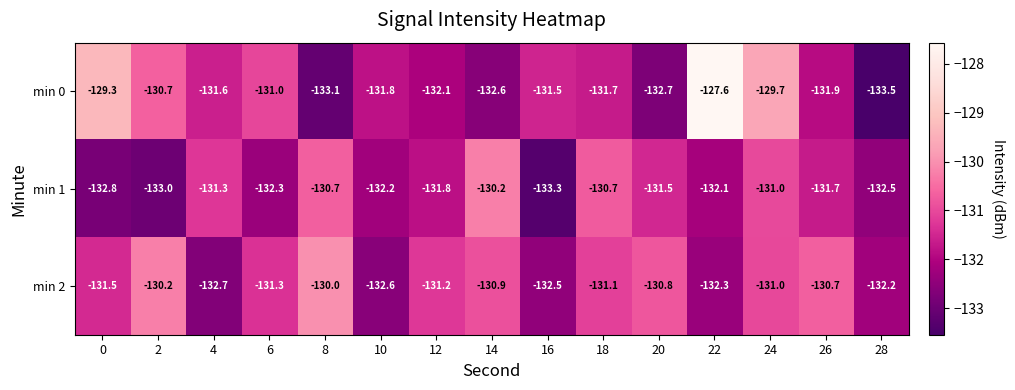

Is it true that min 2 equals -69.8 at 26?

False